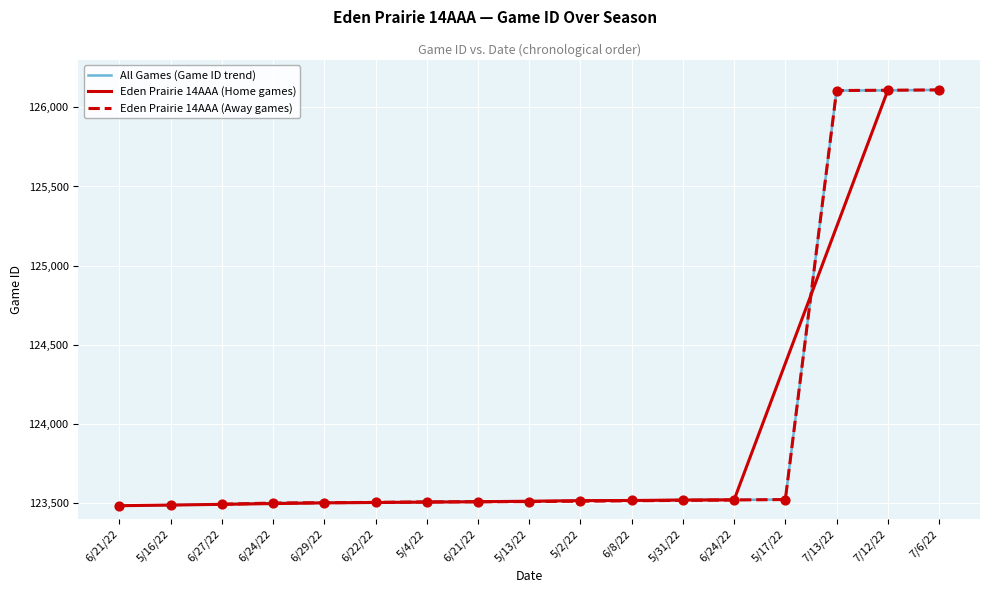

What is the change in value from 6/21/22 to 5/16/22?

+4